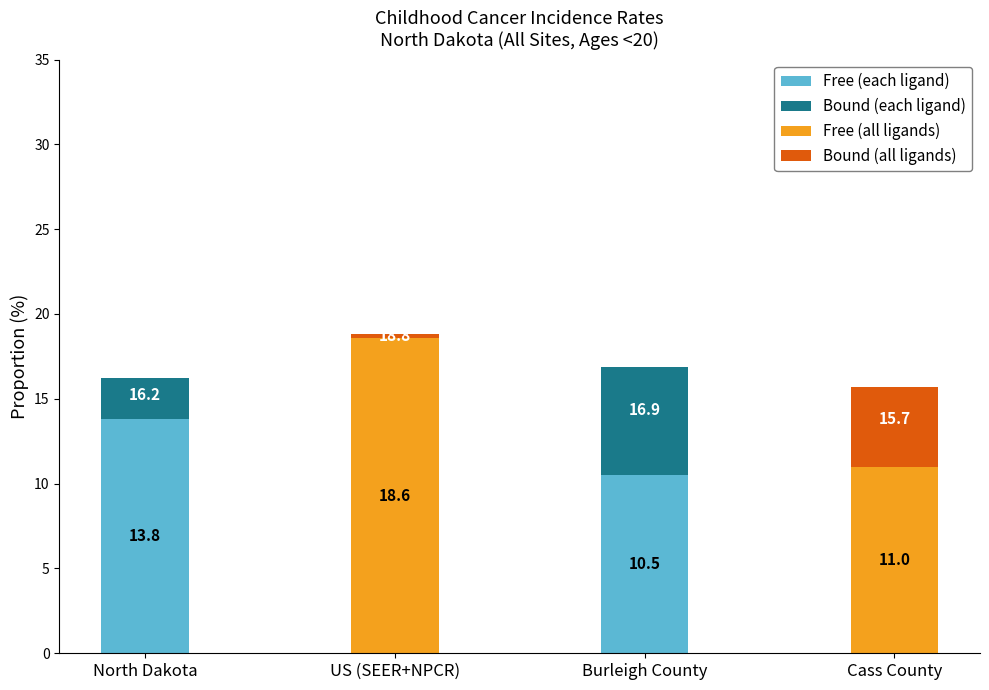

Is the value of Lower 95% CI at North Dakota greater than the value of Age-Adjusted Rate at North Dakota?

No